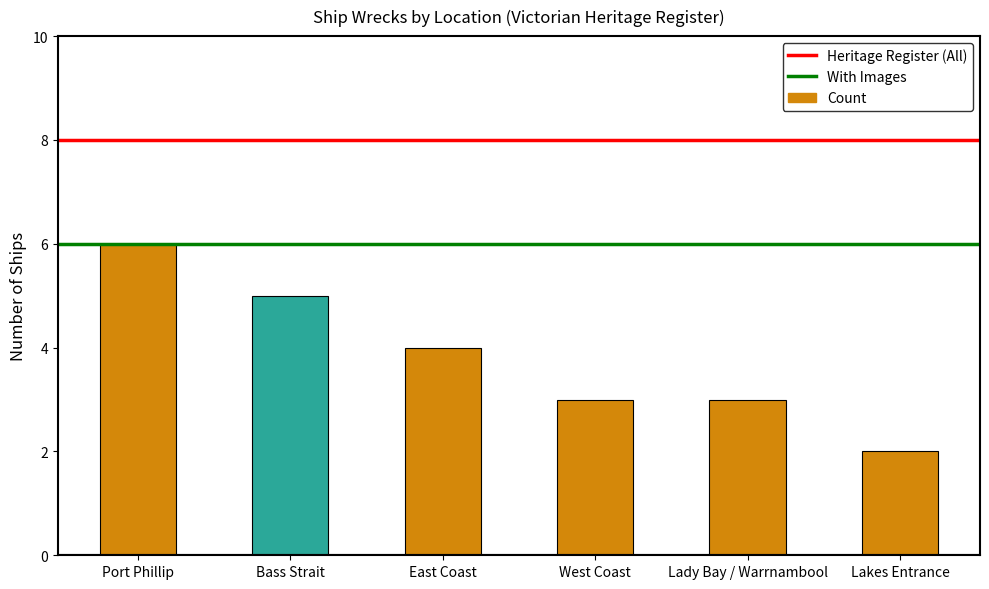

Which category has the lowest value across all series?

Lakes Entrance